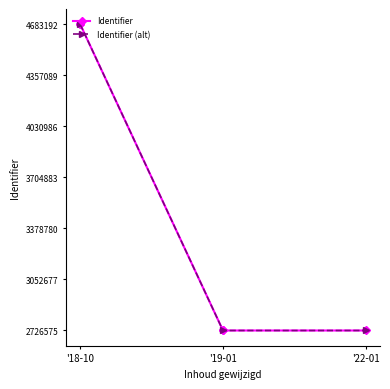

The value of Identifier (alt) at '22-01 is 2726579. True or false?

True